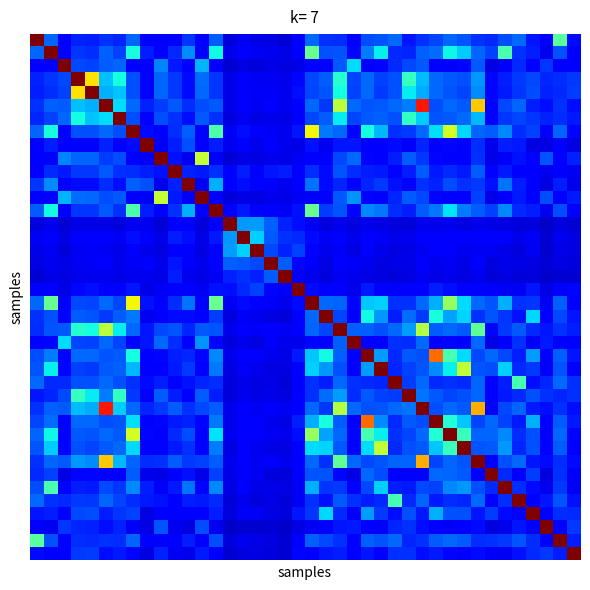

At which category is the sum across all series the highest?

5